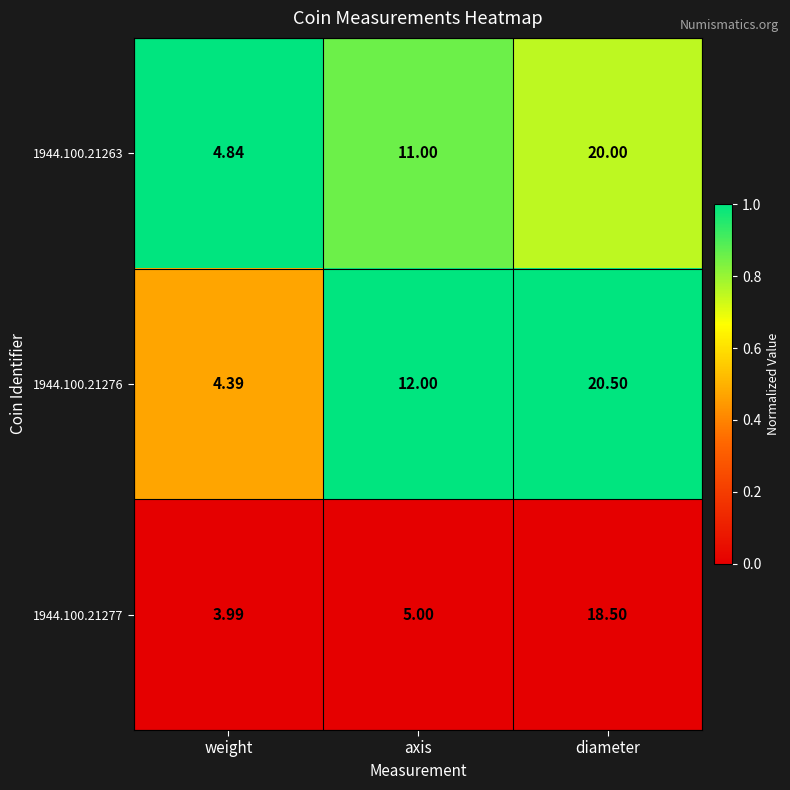

Is the value of 1944.100.21276 at axis greater than the value of 1944.100.21277 at axis?

Yes